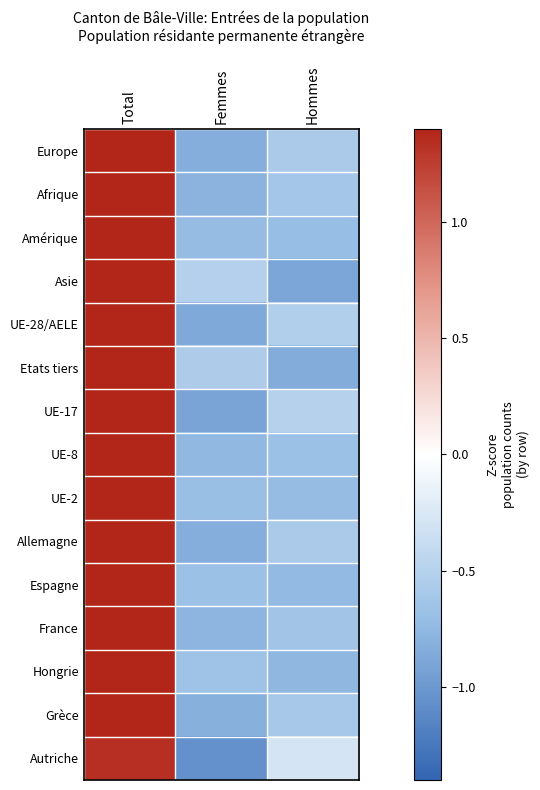

Which category has the lowest value across all series?

Femmes